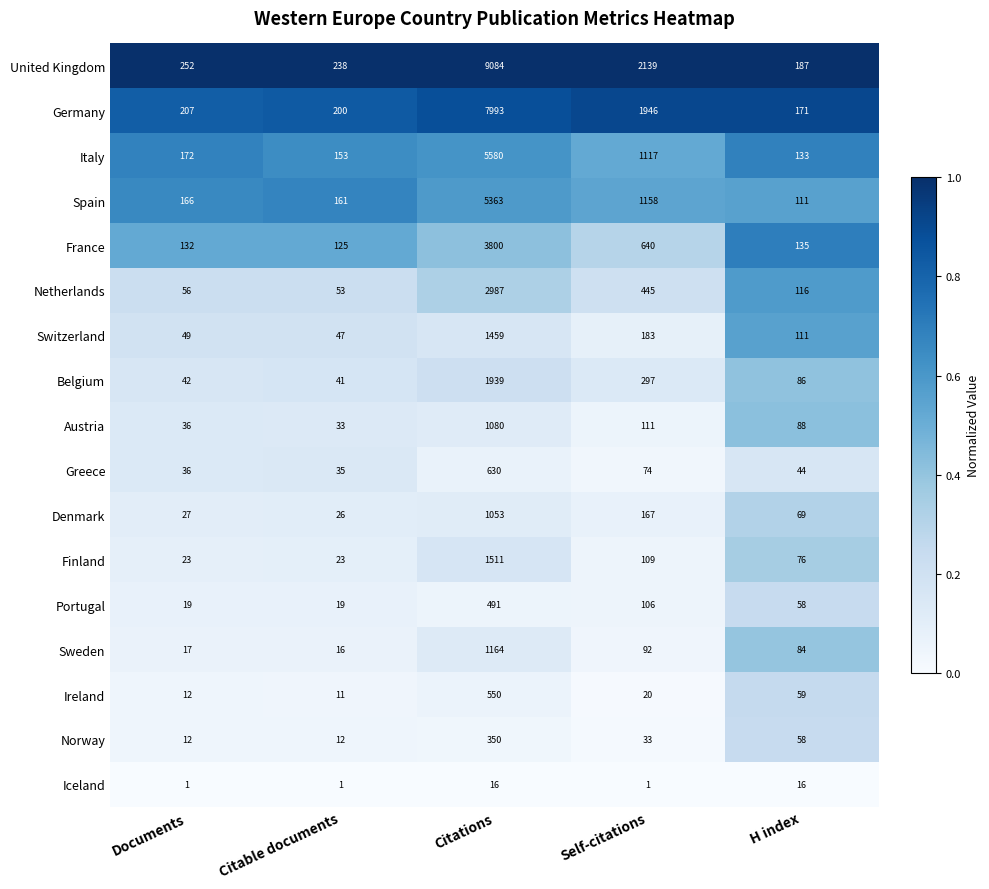

Is it true that Italy equals 133 at H index?

True